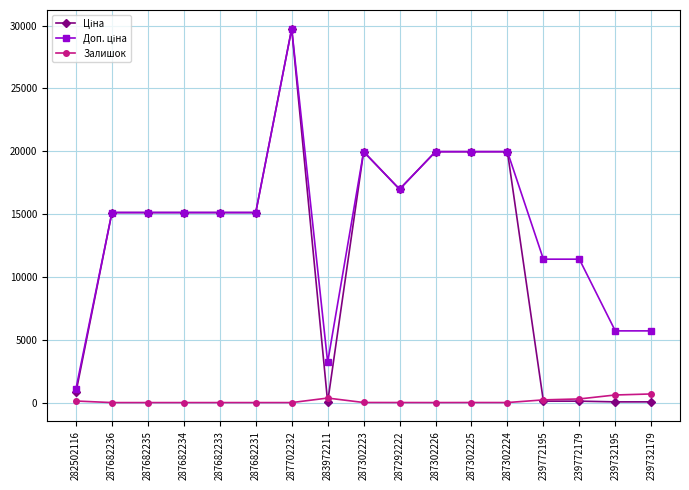

Is it true that Залишок equals 0.0 at 287682231?

True